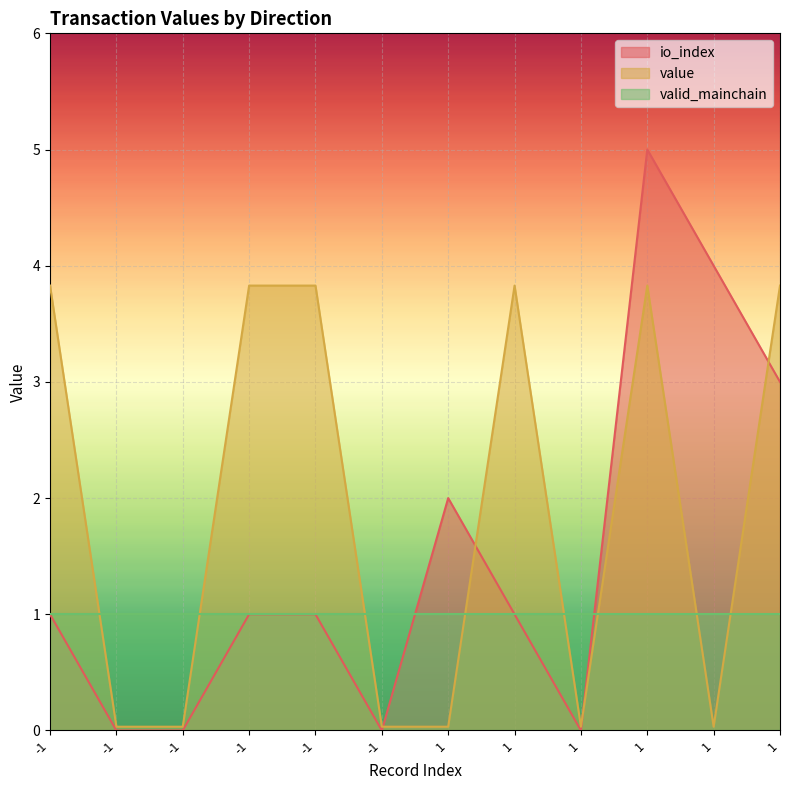

What is the average value of the value series?

1.9